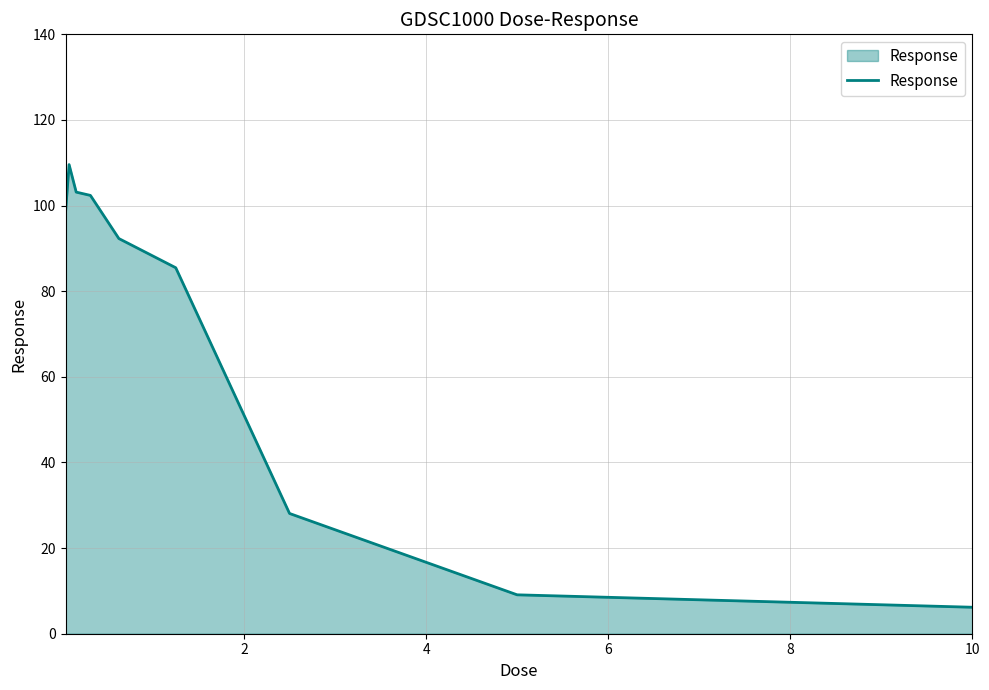

Does the chart display data point markers on the line(s)?

No